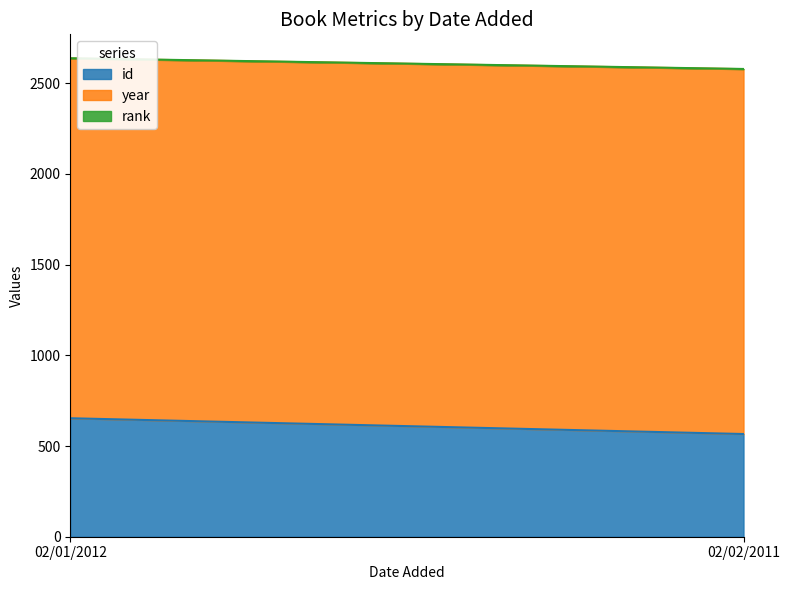

What position from the right is 02/02/2011?

1